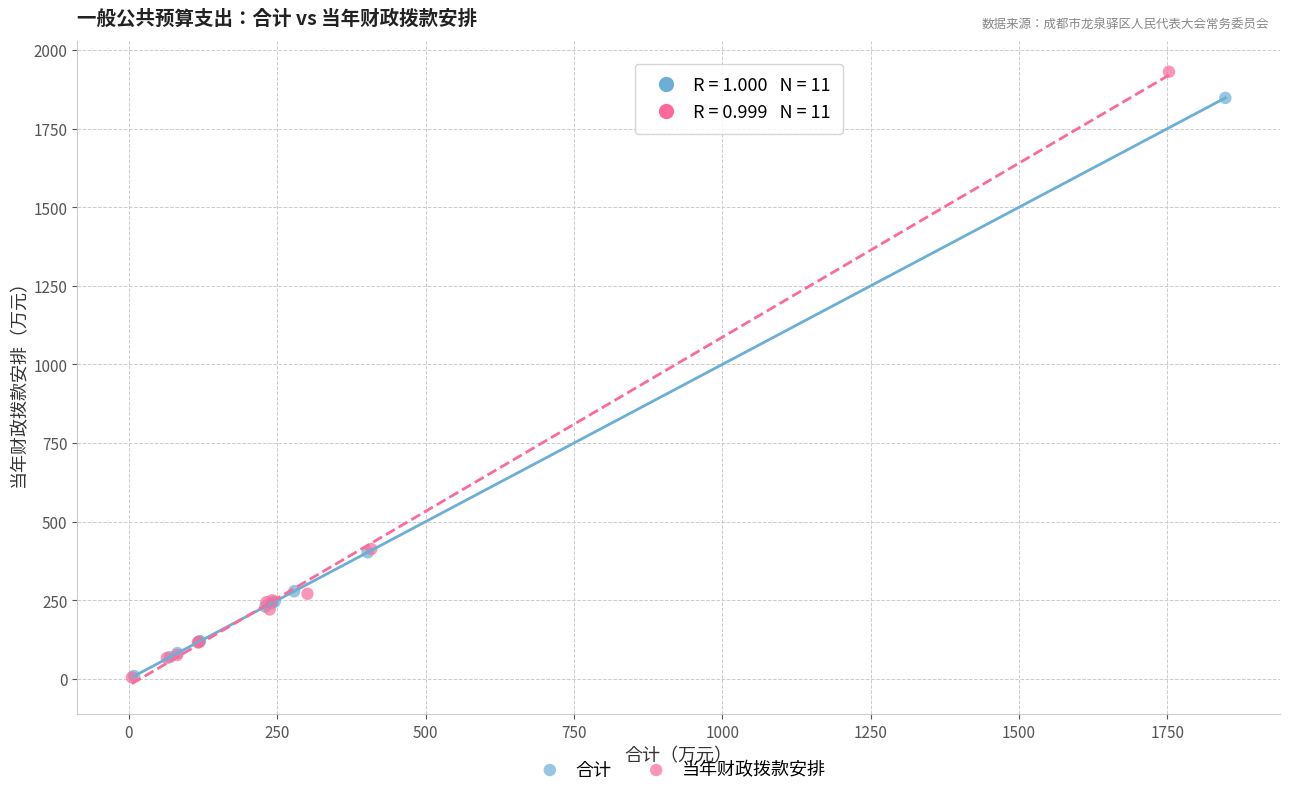

Which series has the largest Y range (max minus min)?

当年财政拨款安排